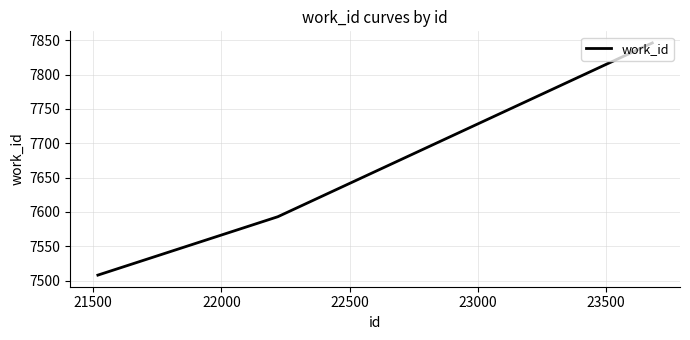

What is the smallest value displayed?

7508